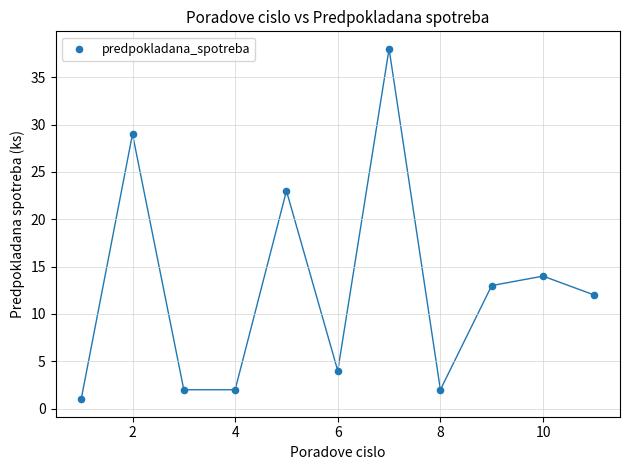

What is the average X value?

6